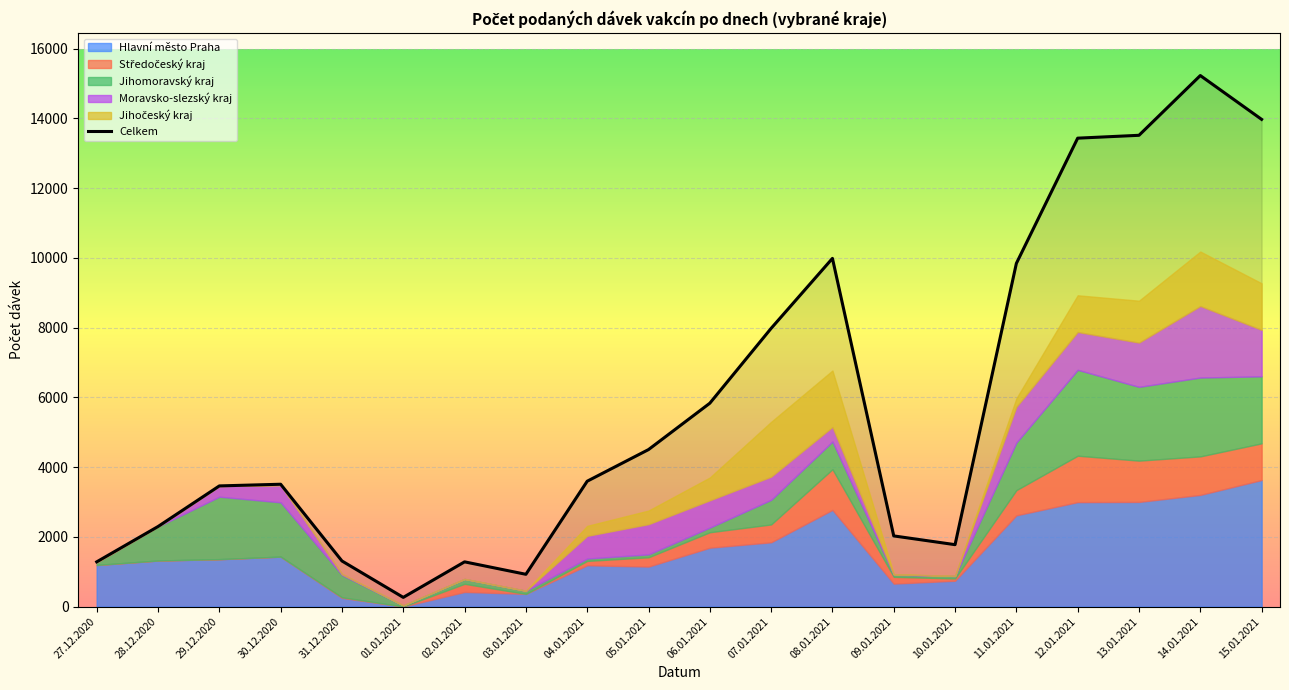

How many lines are shown in the chart?

1